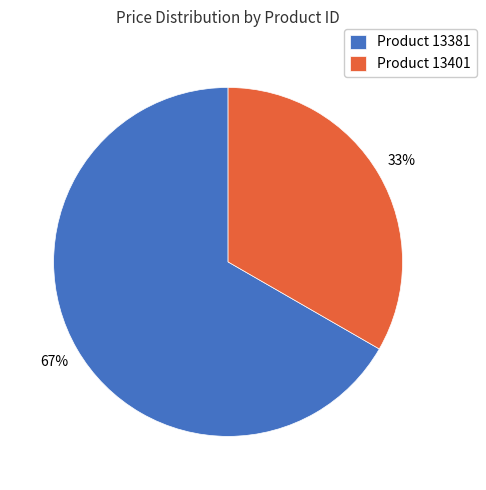

Is it true that Product 13381 is 67% of the pie?

True